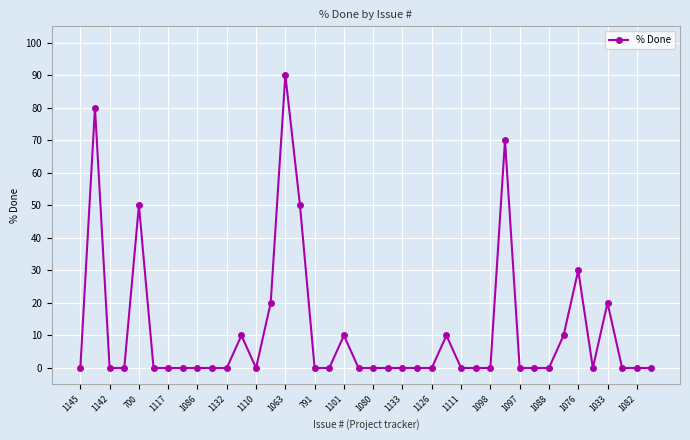

How many series are shown in this chart?

1